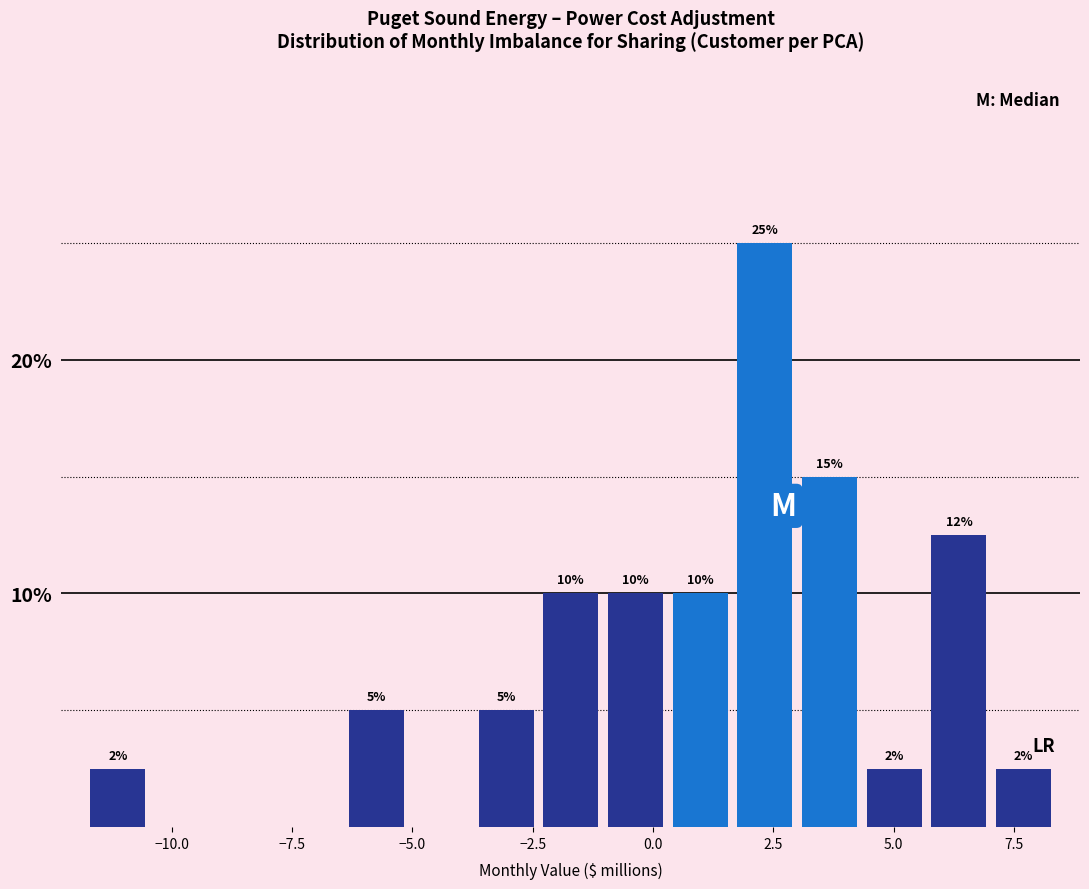

Read against the x-axis, roughly where is the centre of the tallest bar?

2.5